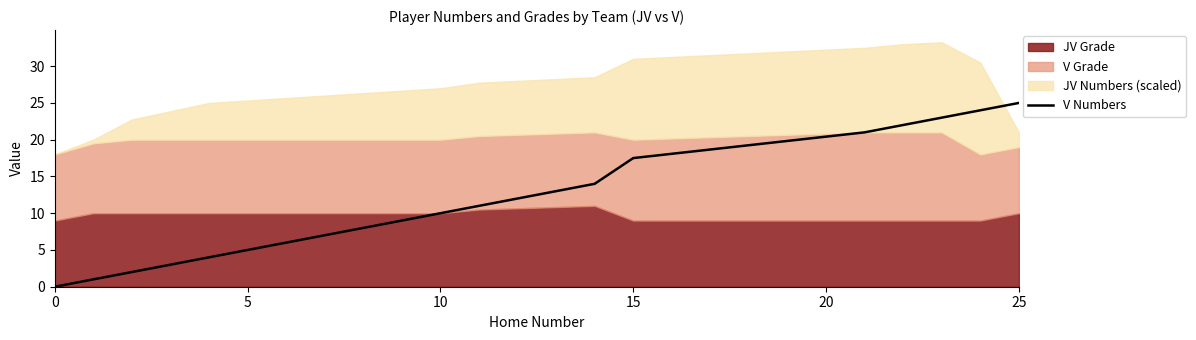

At which label does V Numbers reach its peak?

25